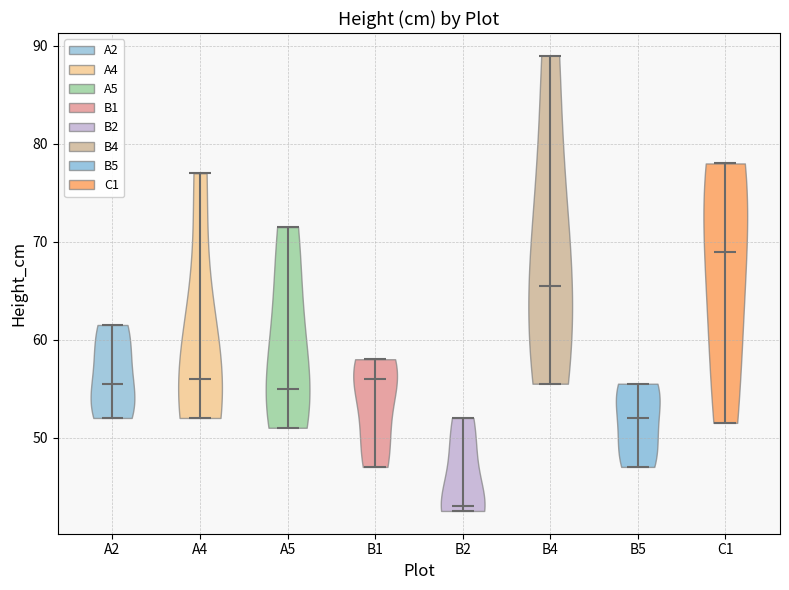

What is the highest point the violin for A2 reaches on the y-axis? The values are not printed on the chart, so give them approximately, as read against the axis.

62